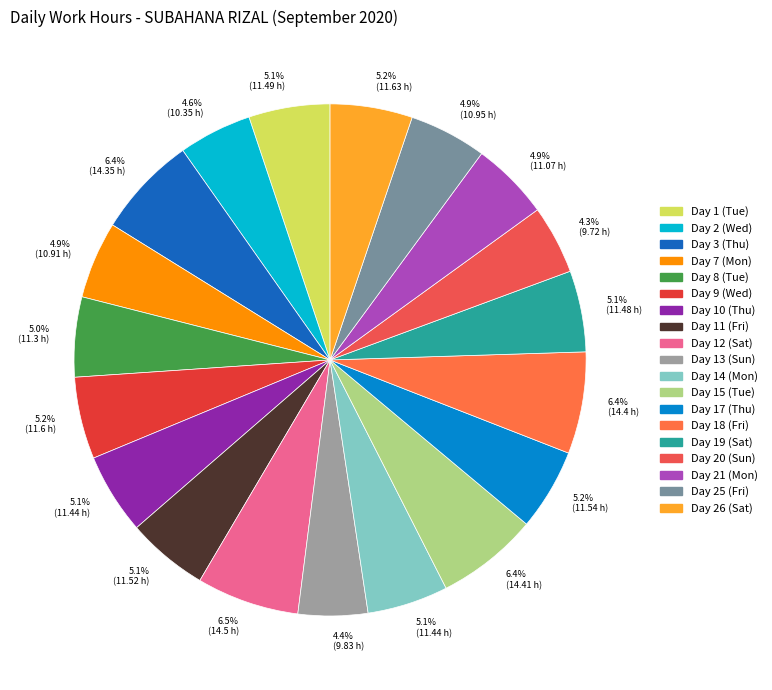

To the nearest percent, what portion does Day 13 (Sun) represent?

4%